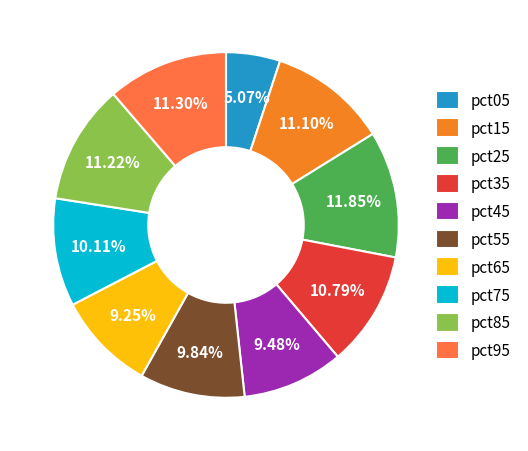

Between pct05 and pct55, which is larger?

pct55